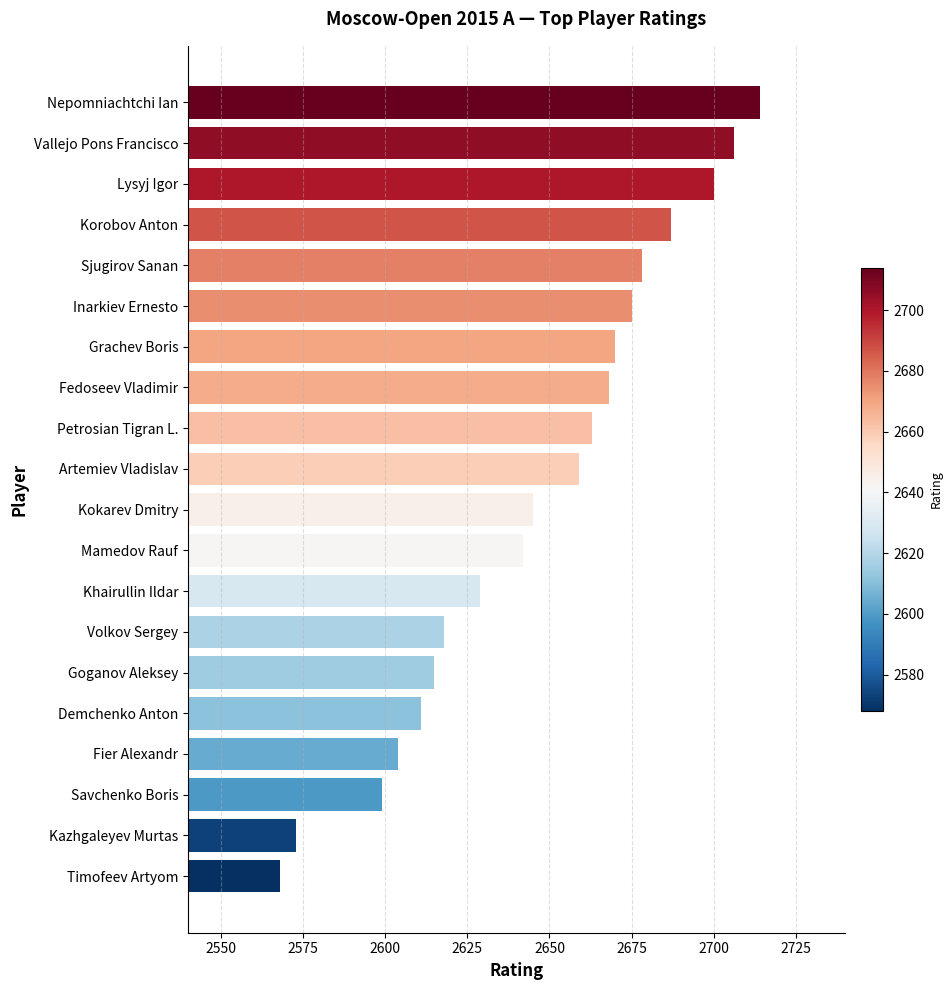

Read the value at Grachev Boris, to the nearest 10.

2670